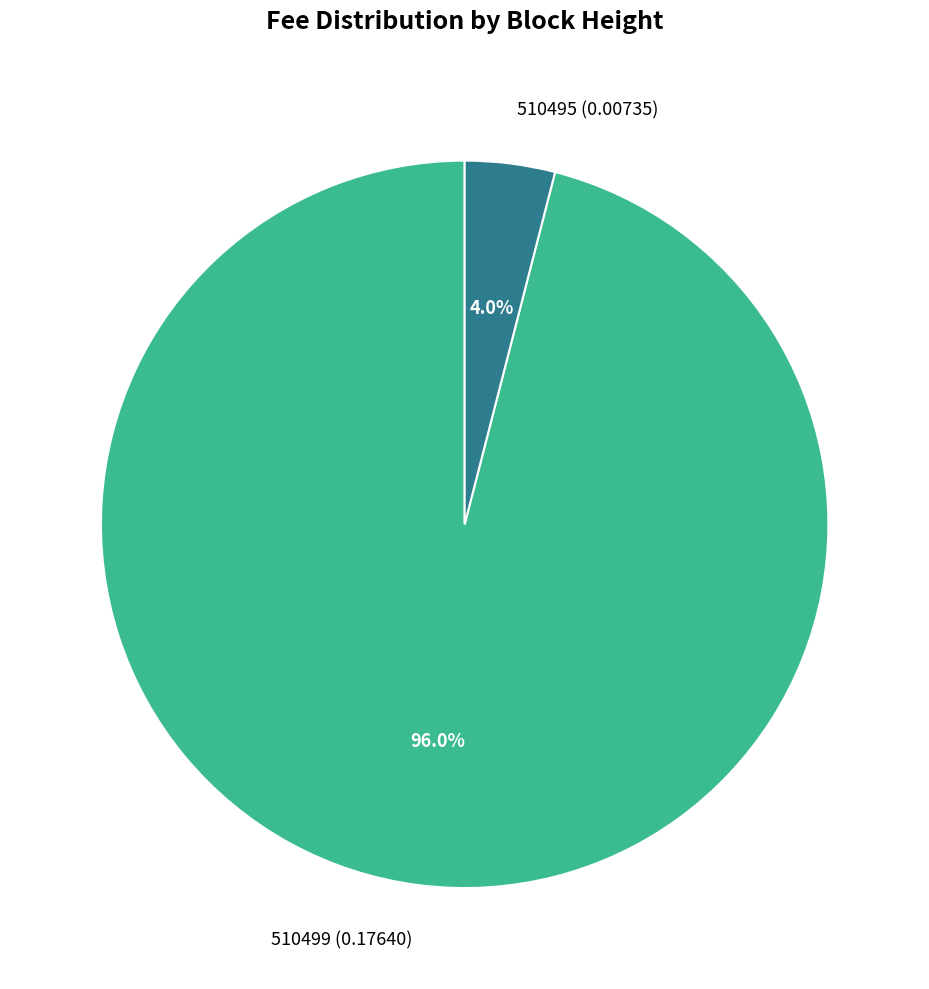

Which slice is the largest?

510499